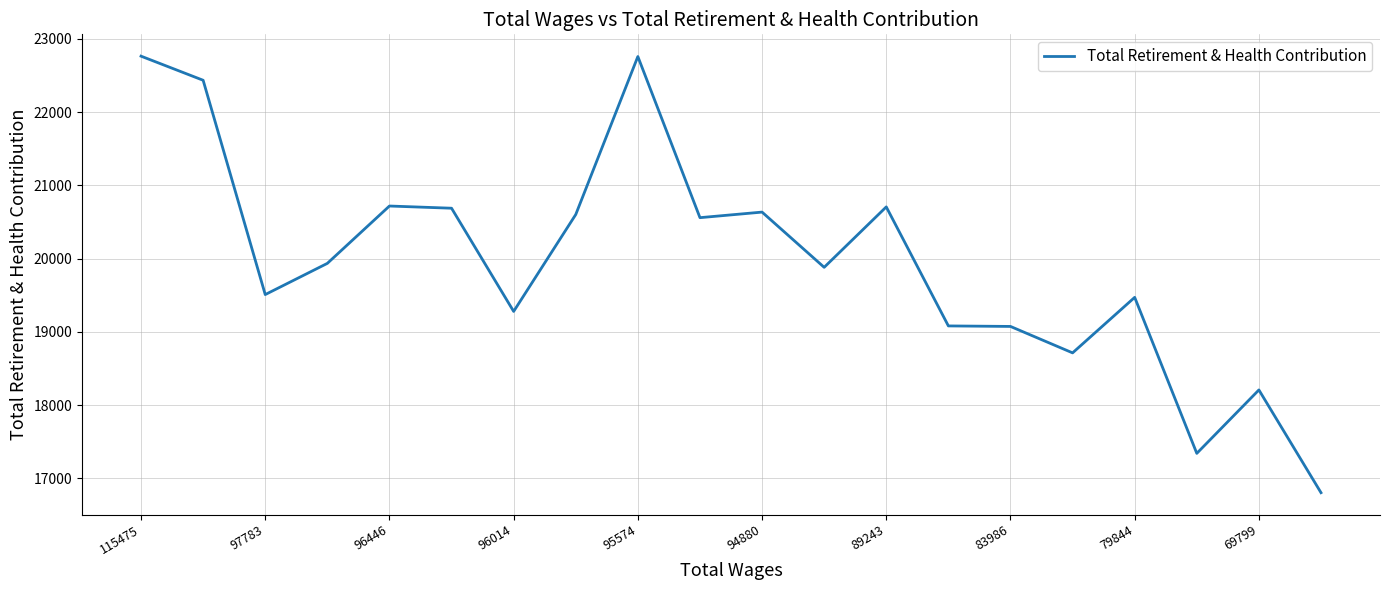

What is the smallest value displayed?

16803